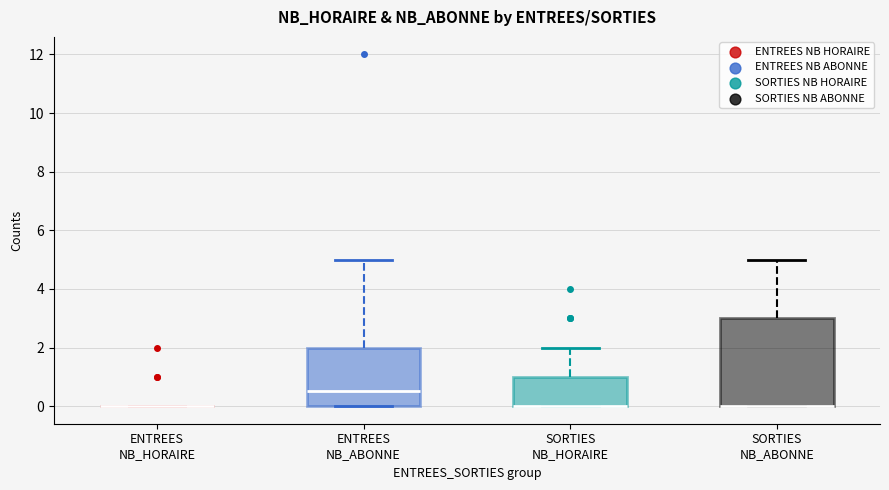

Reading left to right, transcribe this box plot: for each box, give where its median line is, the range the box spans, and where its two whiskers end, as read against the y-axis. The values are not printed on the chart, so give them approximately, as read against the axis.

ENTREES NB_HORAIRE: box collapsed to a line at 0.0, whiskers 0.0 to 0.0
ENTREES NB_ABONNE: median 0.6, box 0.0 to 2.0, whiskers 0.0 to 5.0
SORTIES NB_HORAIRE: median 0.0 (drawn on the box's lower edge), box 0.0 to 1.0, whiskers 0.0 to 2.0
SORTIES NB_ABONNE: median 0.0 (drawn on the box's lower edge), box 0.0 to 3.0, whiskers 0.0 to 5.0